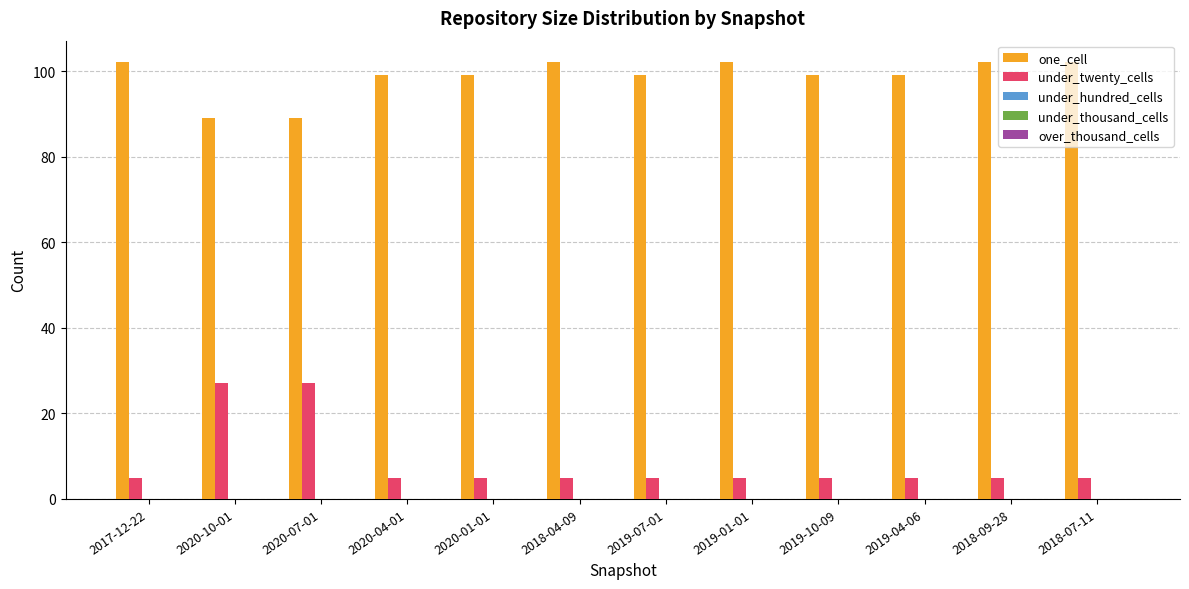

What is the difference between the maximum and minimum values in the under_twenty_cells series?

22